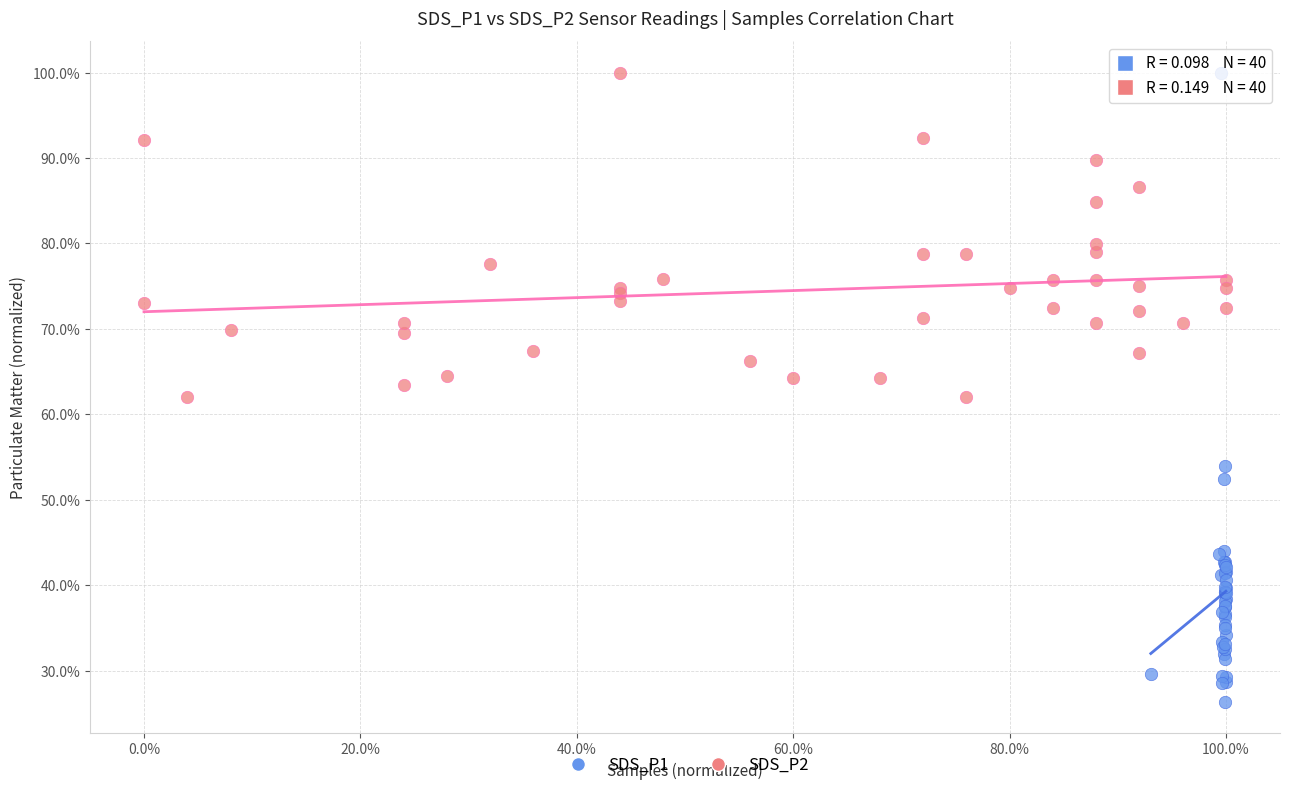

Which series has the largest Y range (max minus min)?

SDS_P1